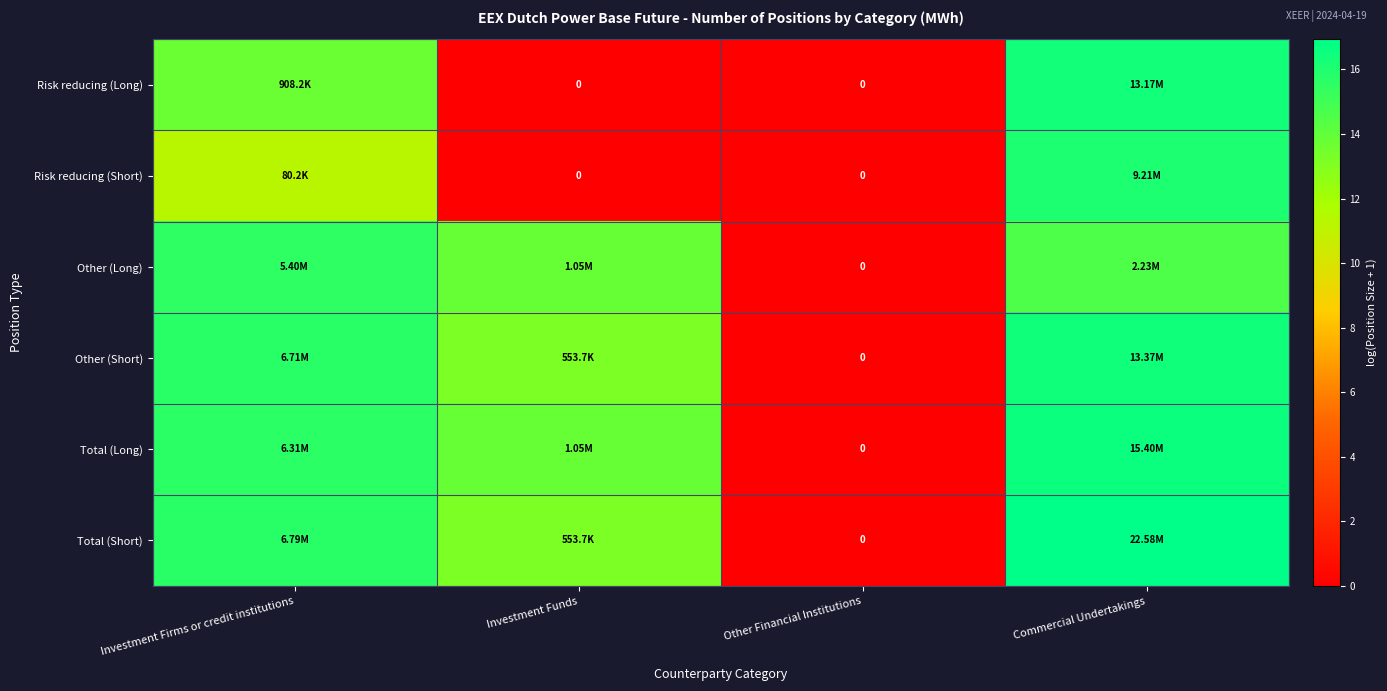

At how many categories does at least one series exceed 15?

2